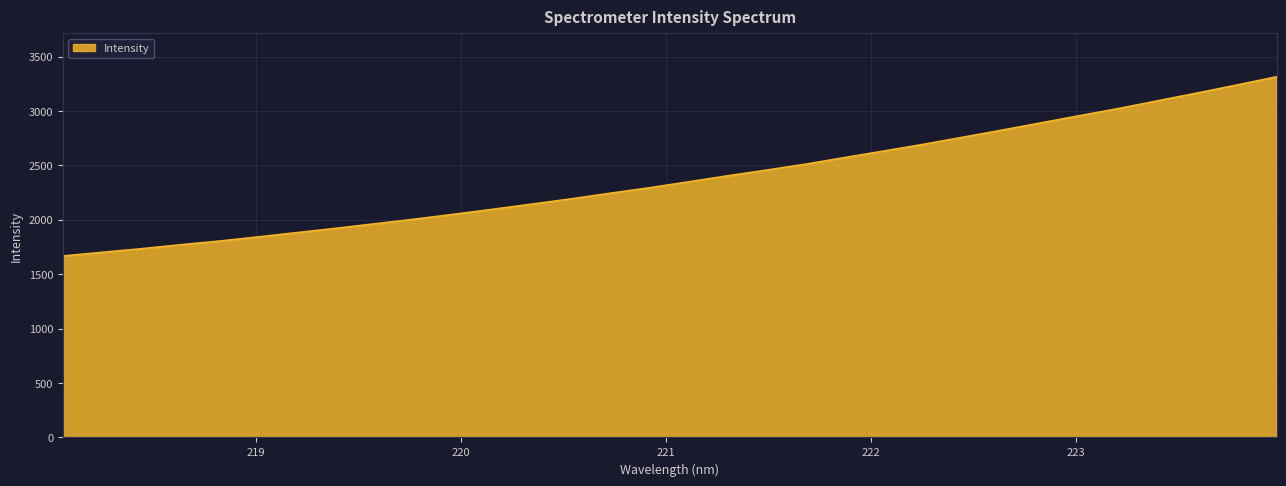

True or false: the data has more than 0 interior local peaks.

False